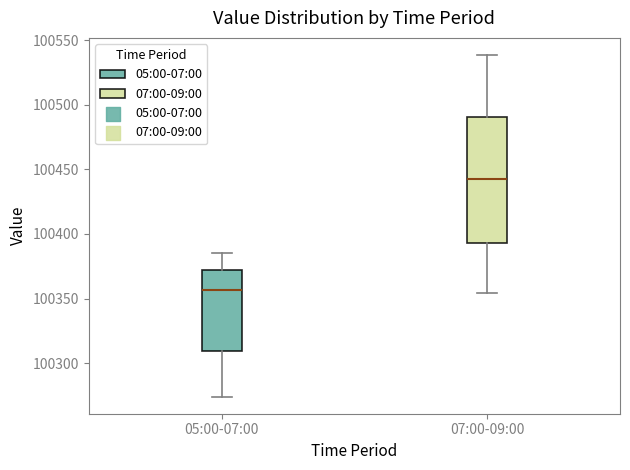

Reading left to right, read every box against the y-axis: the position of its median line, the range the box covers, and the ends of its whiskers. The values are not printed on the chart, so give them approximately, as read against the axis.

05:00-07:00: median 100355, box 100310 to 100370, whiskers 100275 to 100385
07:00-09:00: median 100445, box 100395 to 100490, whiskers 100355 to 100540